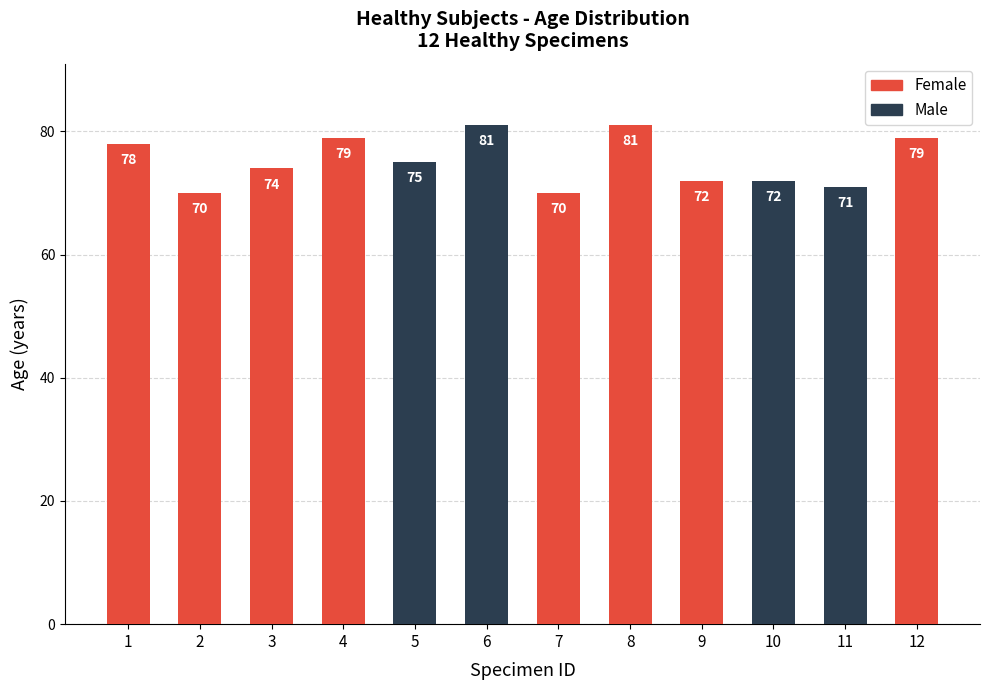

What is the ratio of the value at 6 to the value at 1?

1.0